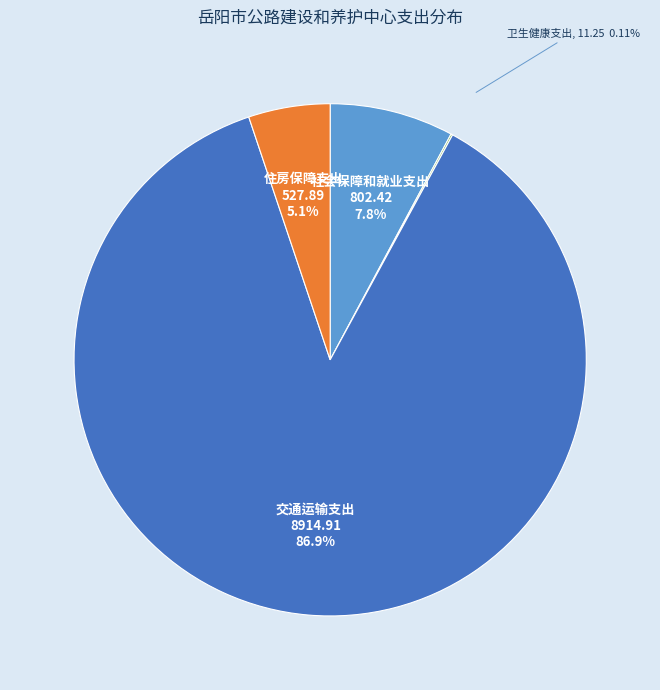

What is the largest slice in the pie chart?

交通运输支出